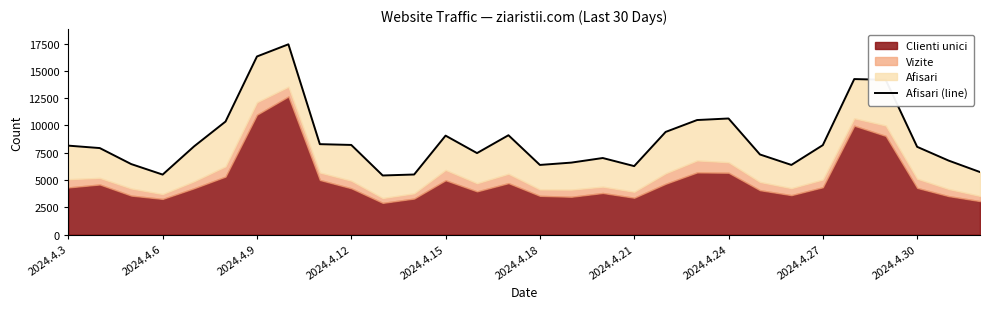

What is the value of the 8th point from the left?

17433